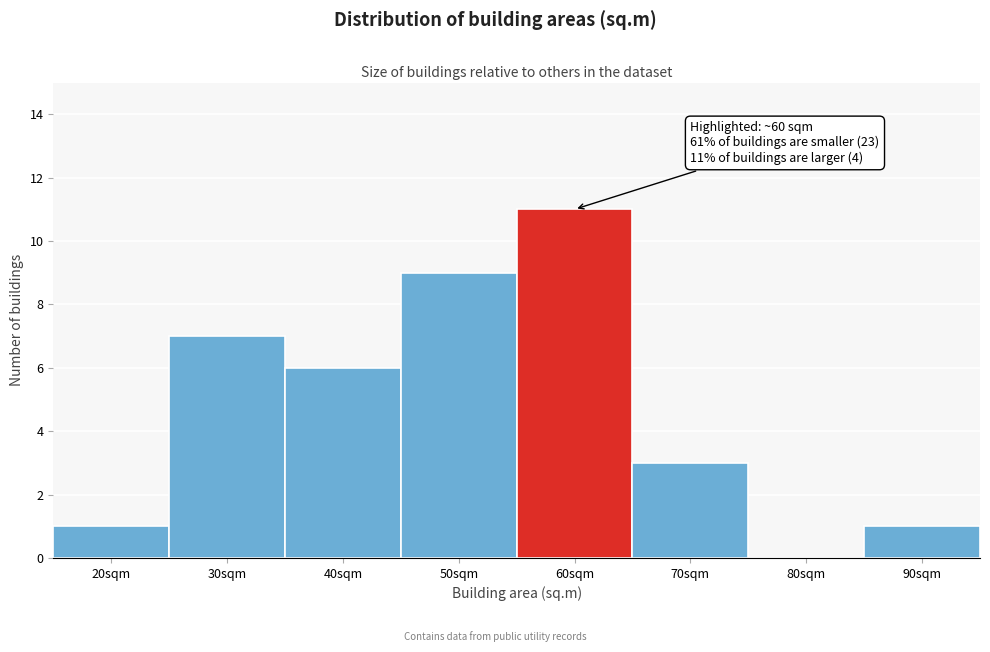

Reading left to right, extract all data points from this chart.

20sqm=1	30sqm=7	40sqm=6	50sqm=9	60sqm=11	70sqm=3	80sqm=0	90sqm=1